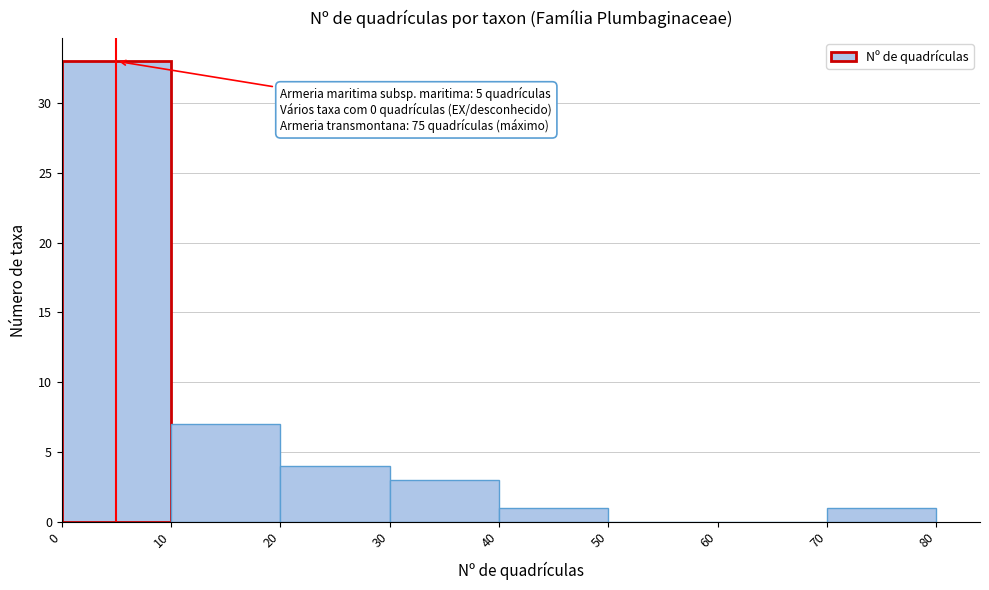

Over which range of the x-axis is the bar tallest?

0 to 10